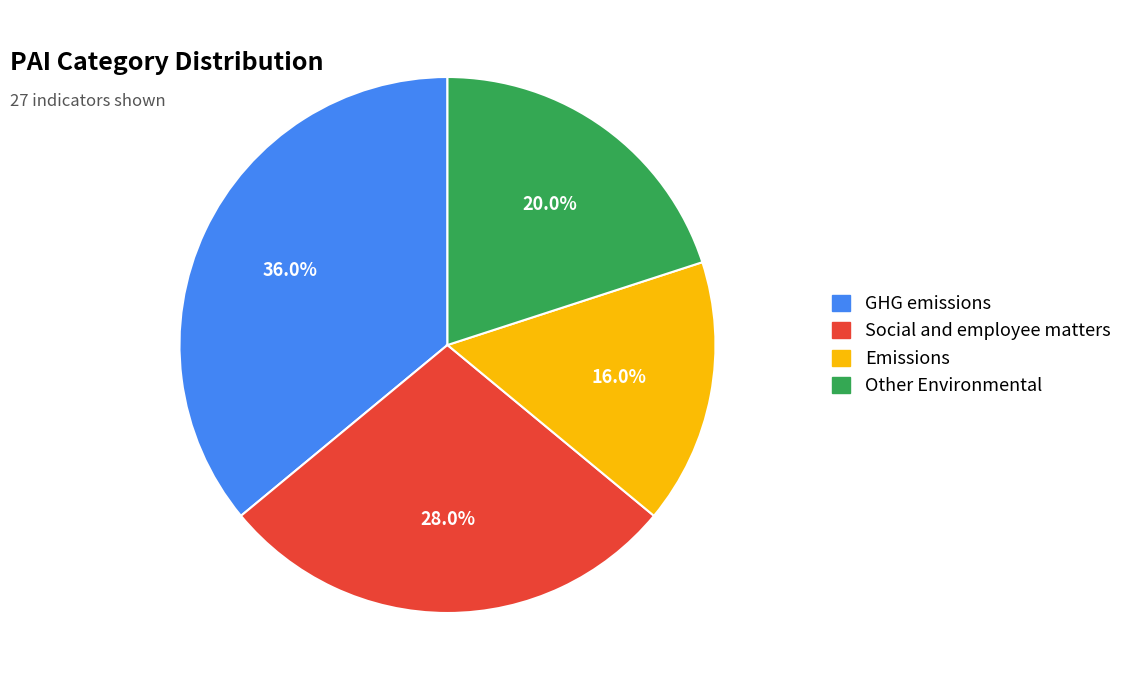

Is there any slice that represents more than half of the pie?

No